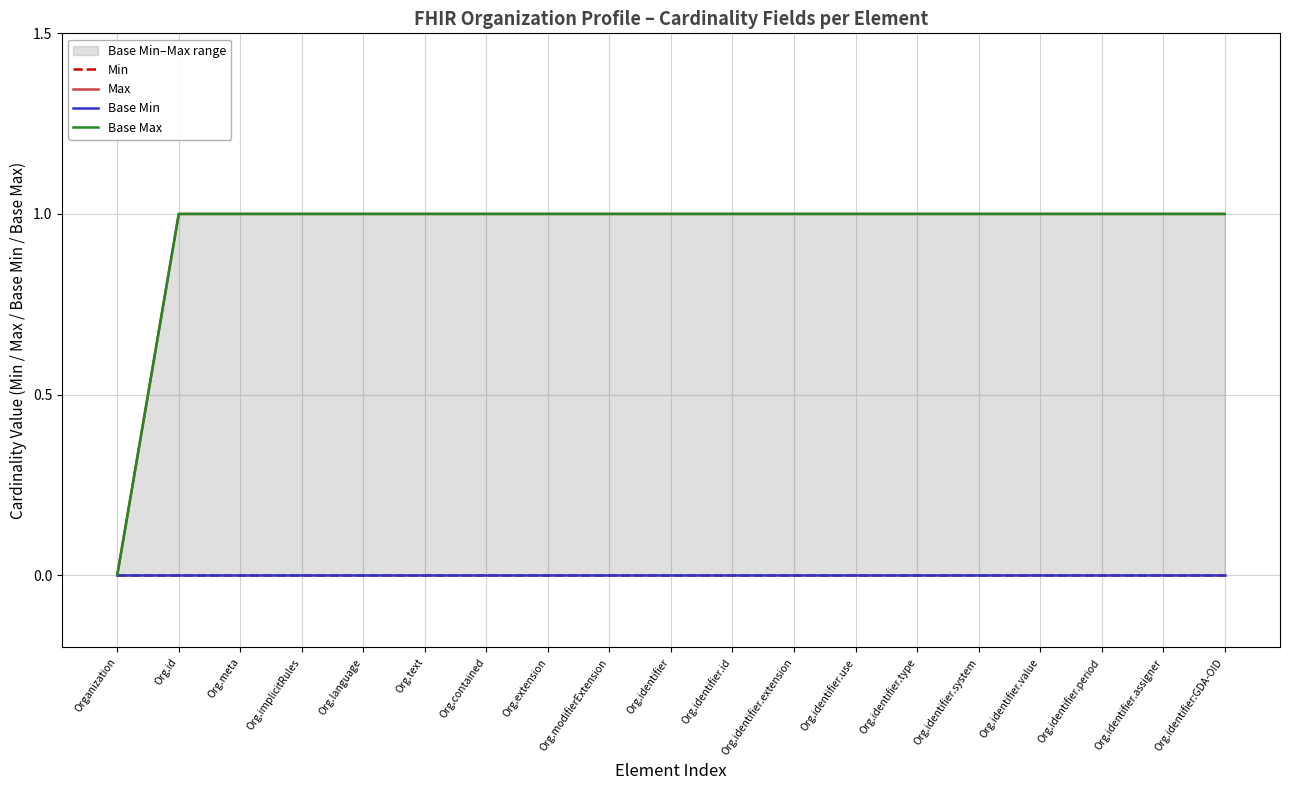

Is it true that Min equals 0 at Org.identifier.assigner?

True